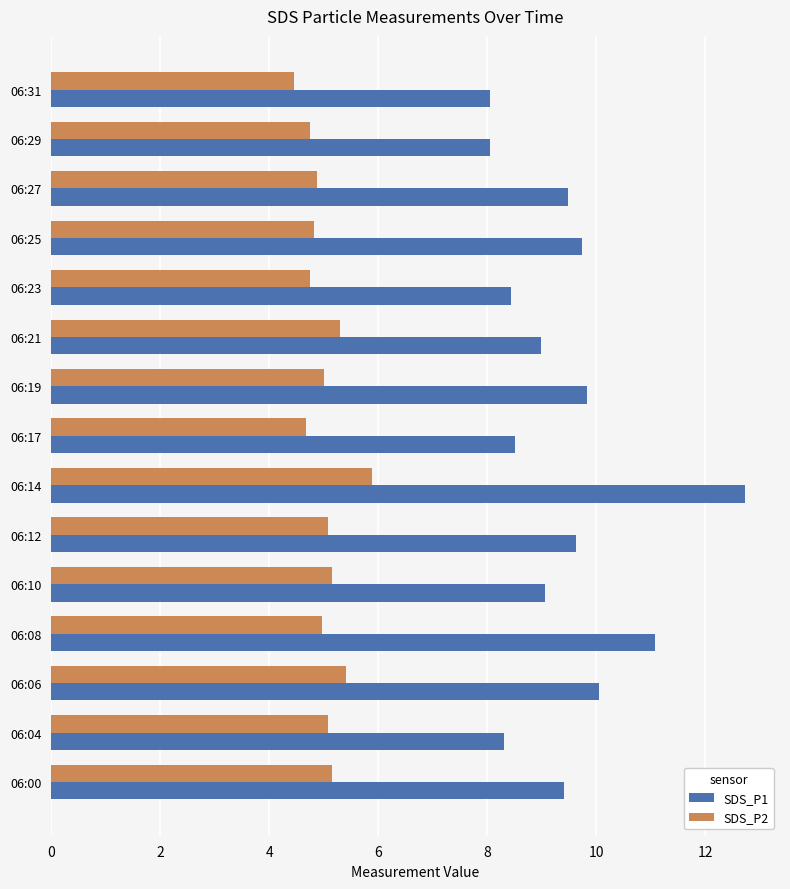

What are all the series names shown in the legend?

SDS_P1, SDS_P2